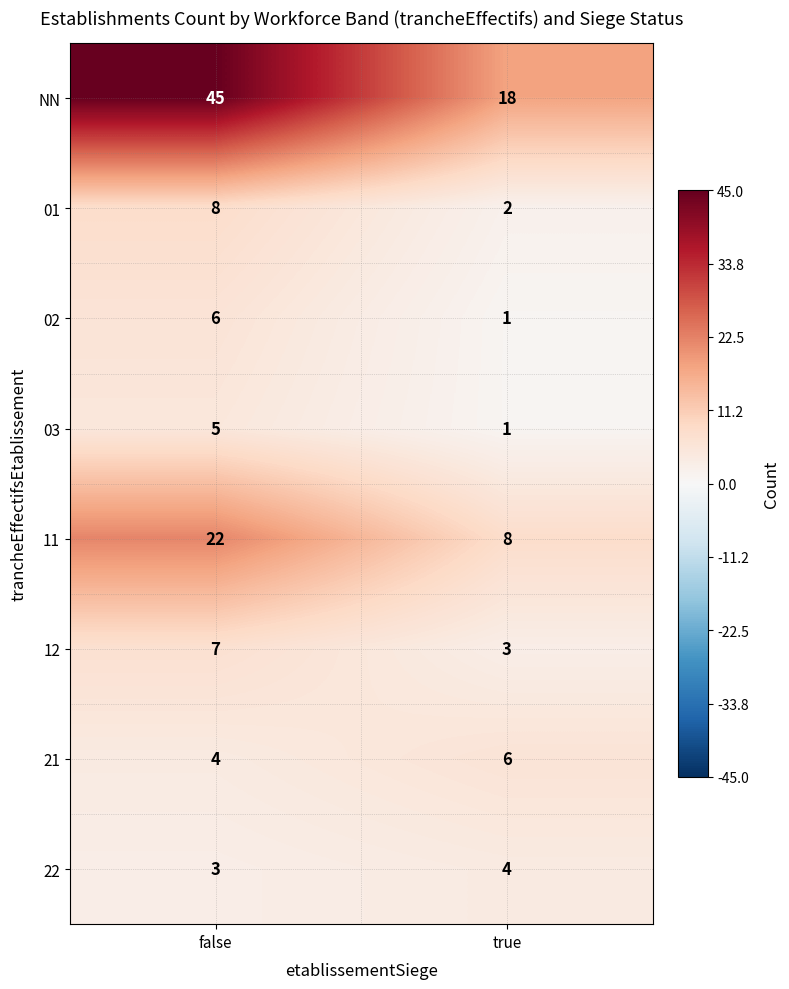

Reading left to right, transcribe all the data shown in this chart.

NN: 45	18
01: 8	2
02: 6	1
03: 5	1
11: 22	8
12: 7	3
21: 4	6
22: 3	4